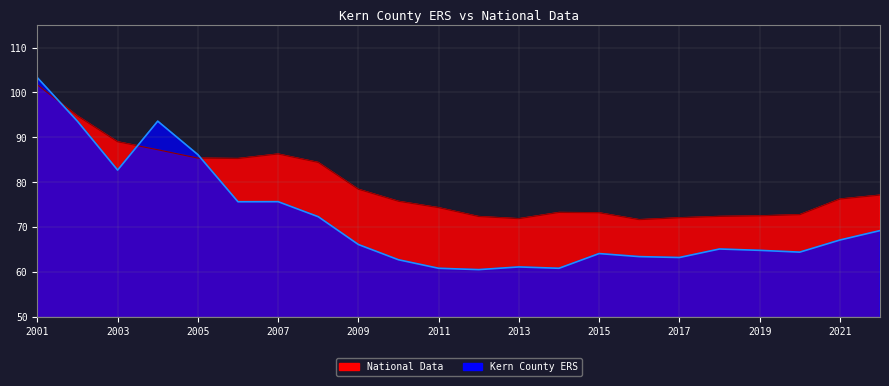

At how many categories does at least one series exceed 88?

4